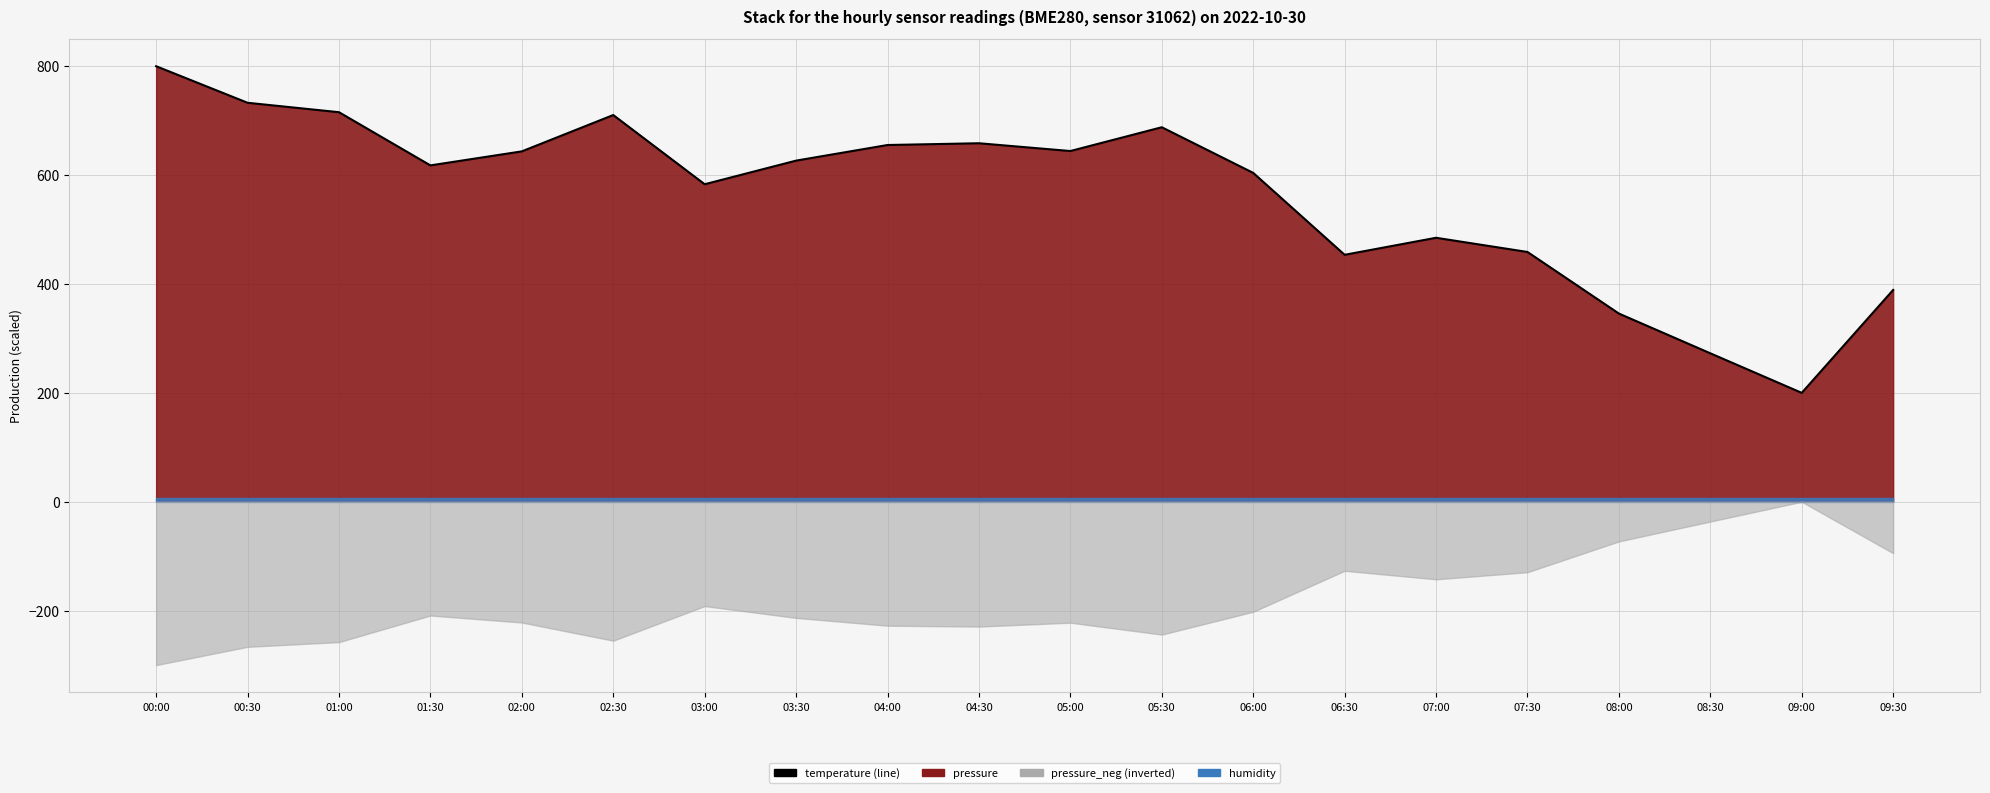

What is the label of the 20th point from the right?

00:00